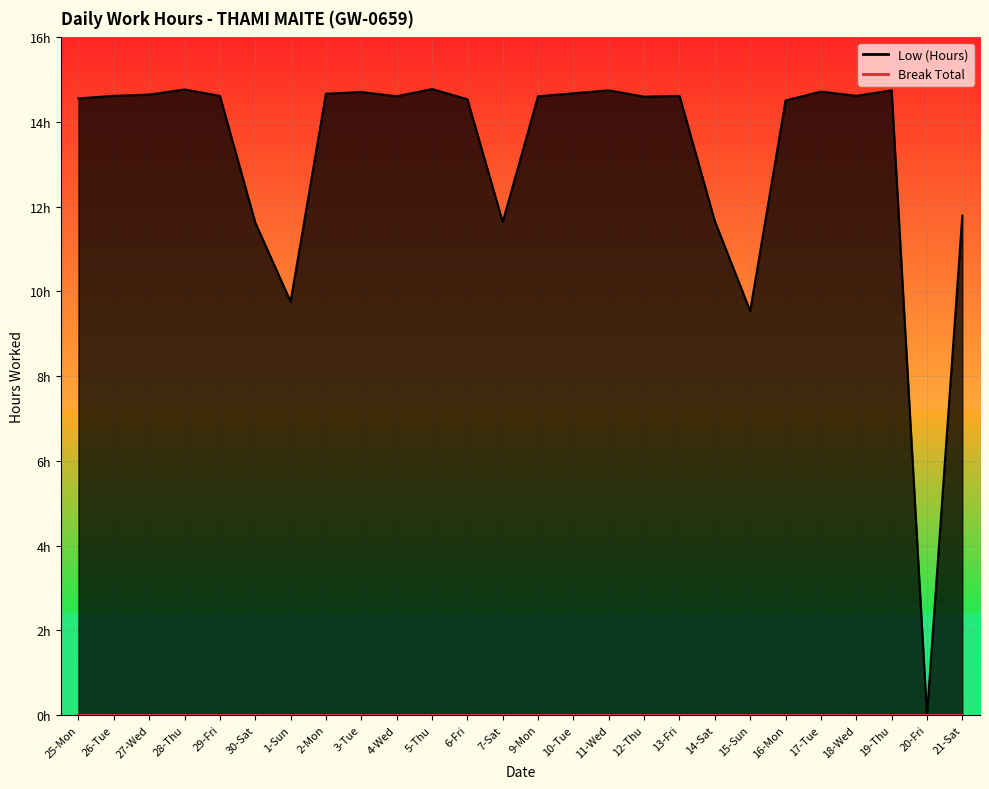

Reading right to left, list all the values displayed in this chart.

11.8	0.0	14.8	14.6	14.7	14.5	9.5	11.7	14.6	14.6	14.8	14.7	14.6	11.6	14.5	14.8	14.6	14.7	14.7	9.8	11.6	14.6	14.8	14.7	14.6	14.6